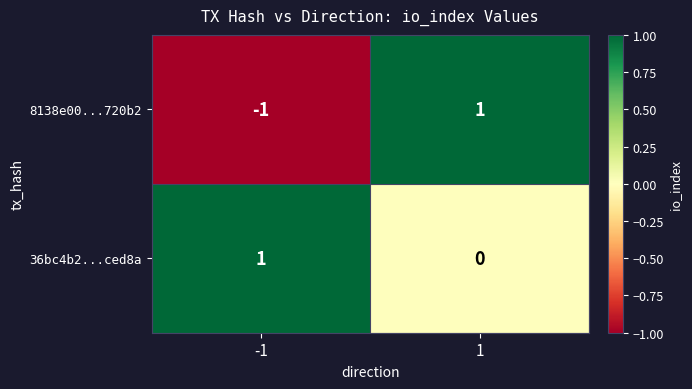

At -1, list the series in order from smallest to largest.

8138e00...720b2, 36bc4b2...ced8a